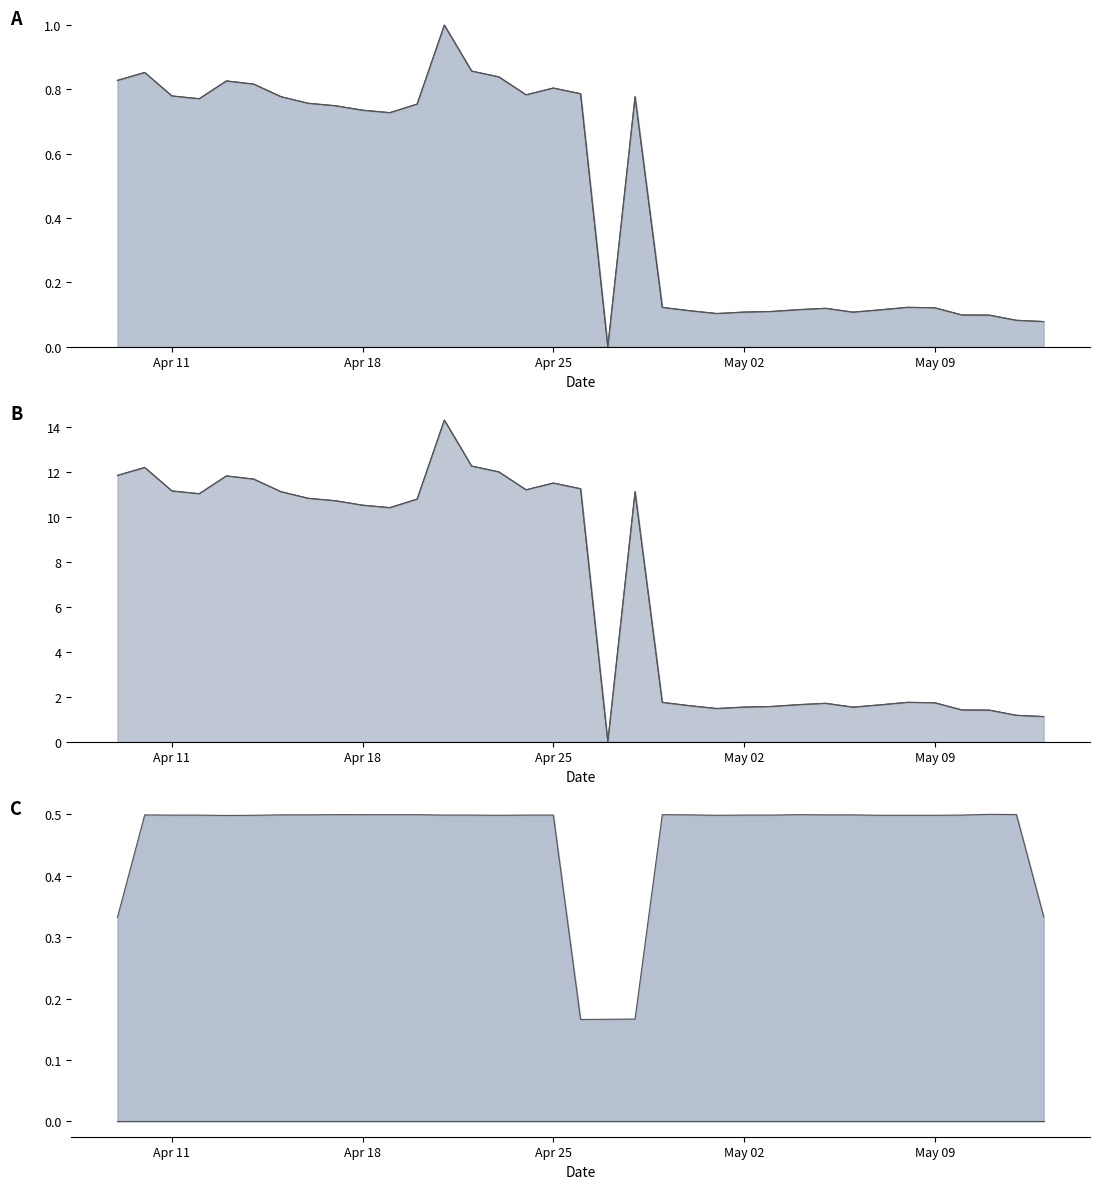

The TVL Total series shows 0.4 at 17. True or false?

False